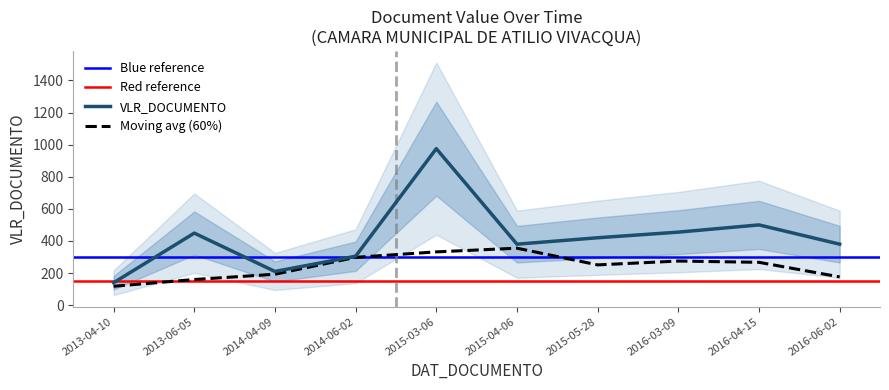

How many data points are less than 420?

5